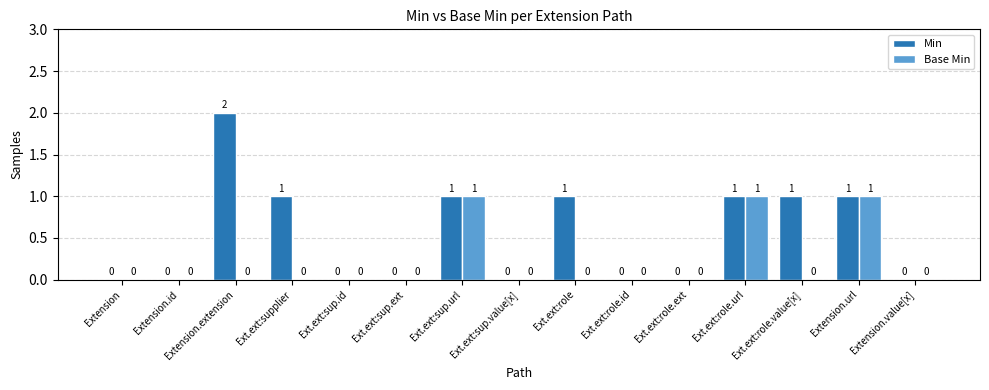

The value of Min at Extension.id is 0. True or false?

True